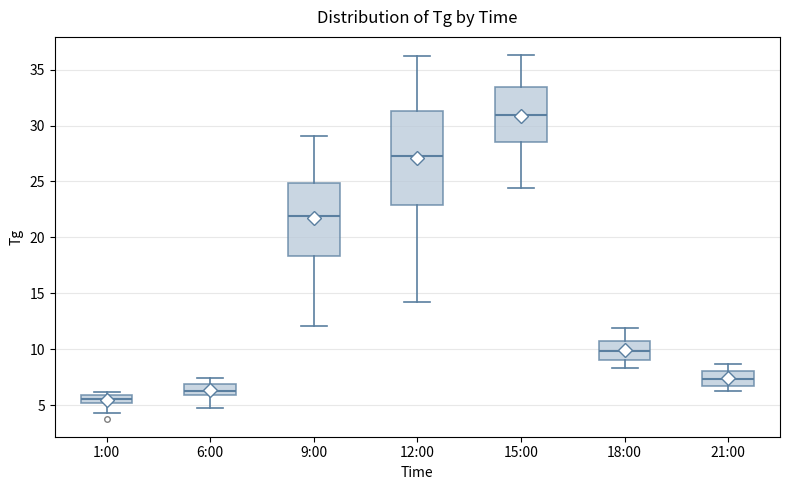

Which box is the tallest, from its lower edge to its upper edge?

12:00